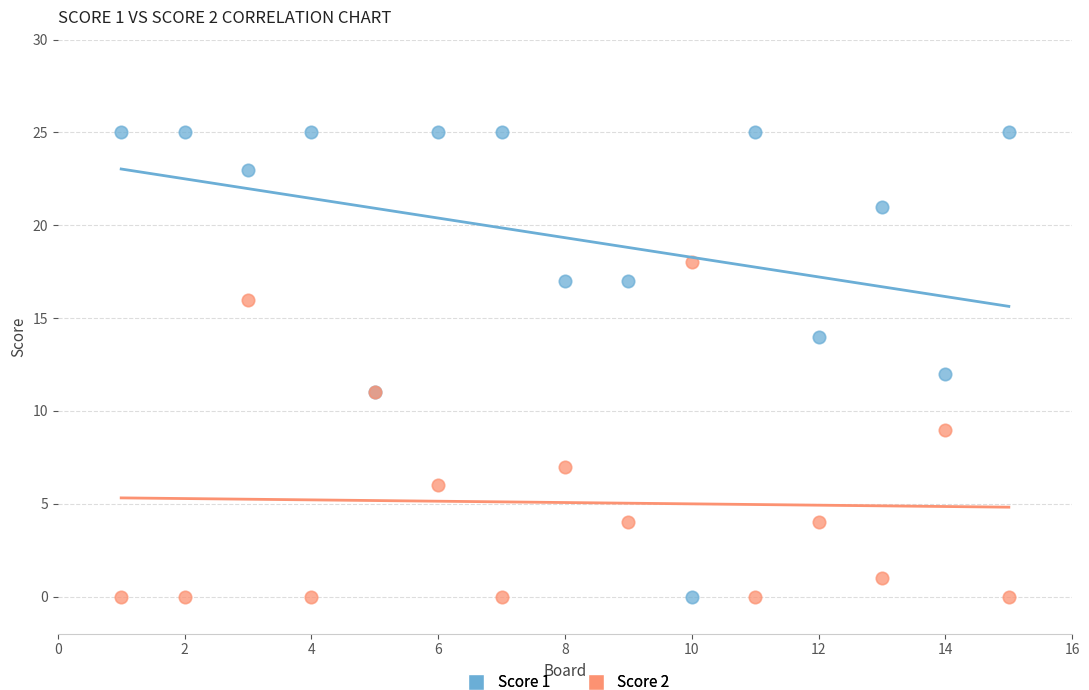

Which series contains the highest Y value?

Score 1